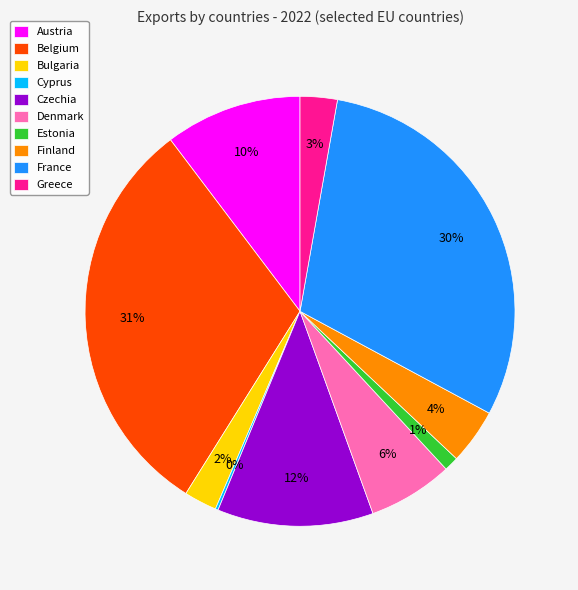

Is it true that France is 23% of the pie?

False